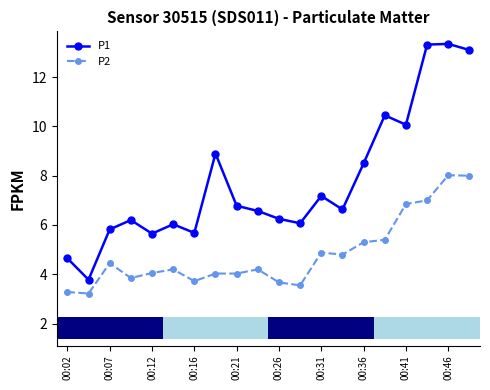

True or false: P1 has more than 0 points higher than both neighbors.

True